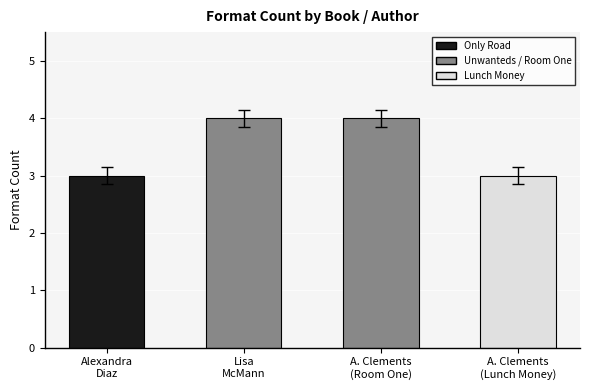

Approximately how many times larger is the value at A. Clements
(Room One) compared to Lisa
McMann?

1.0